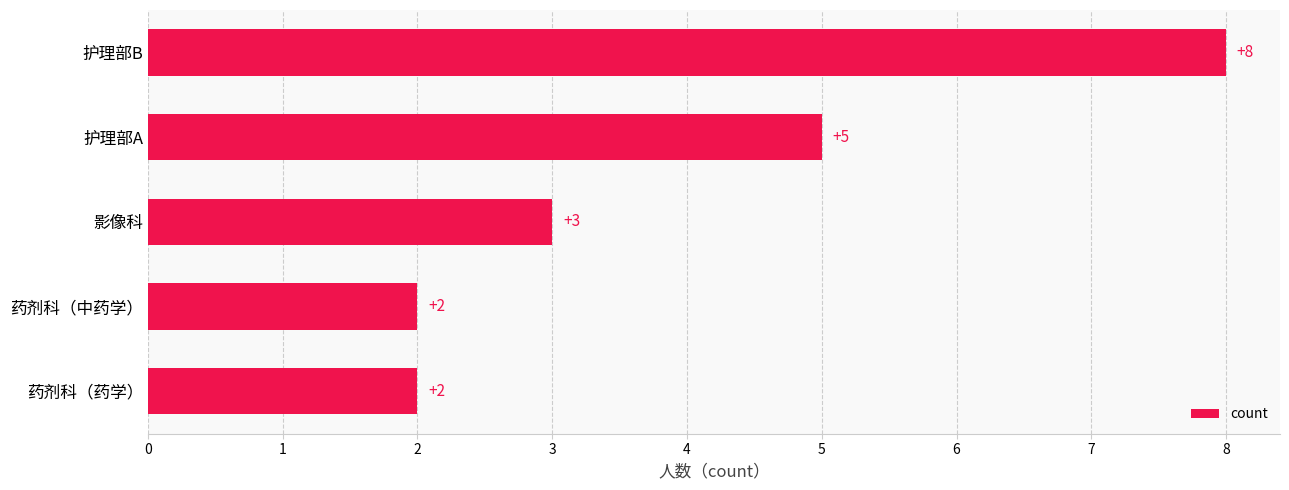

What is the sum of all values?

20